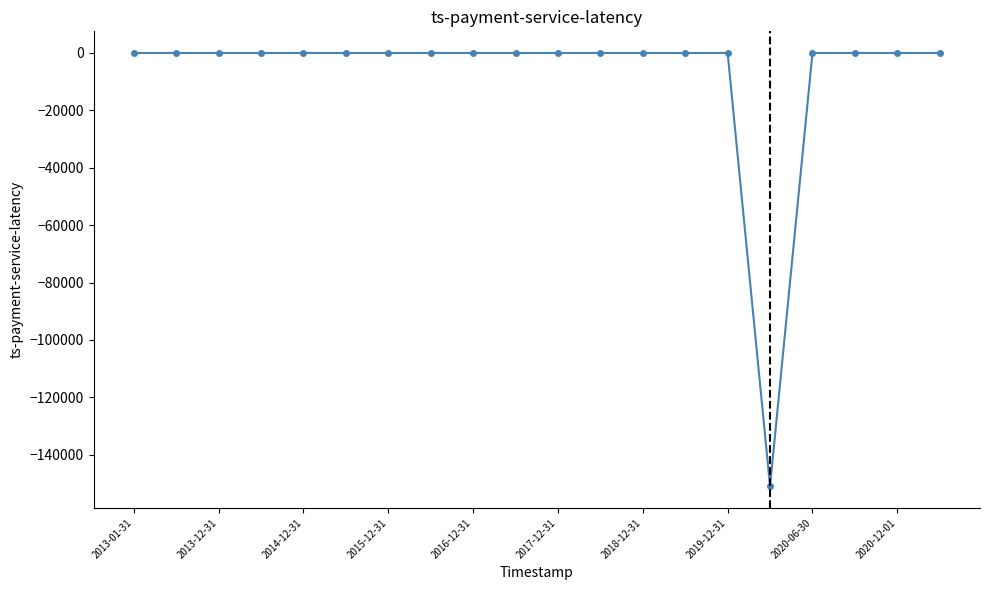

What is the average value?

-7549.6